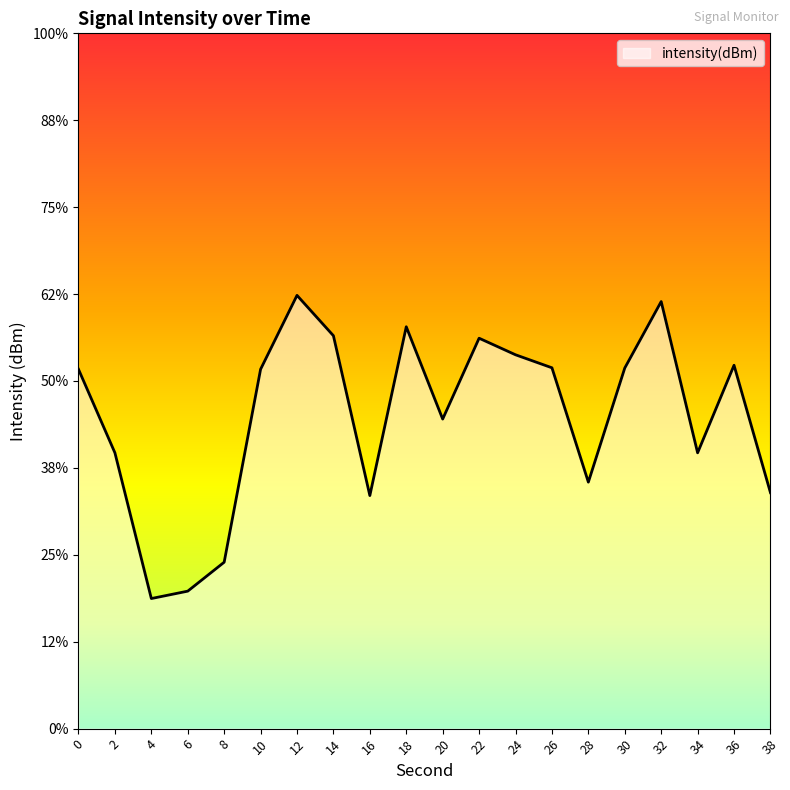

Where is the first local maximum?

12